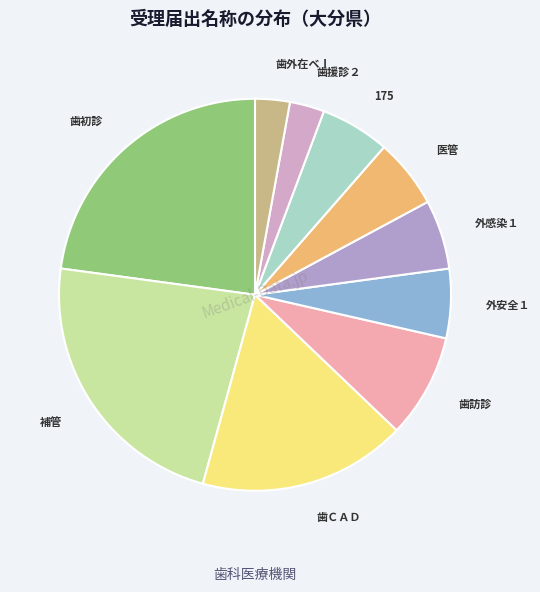

How many slices are in this pie chart?

10